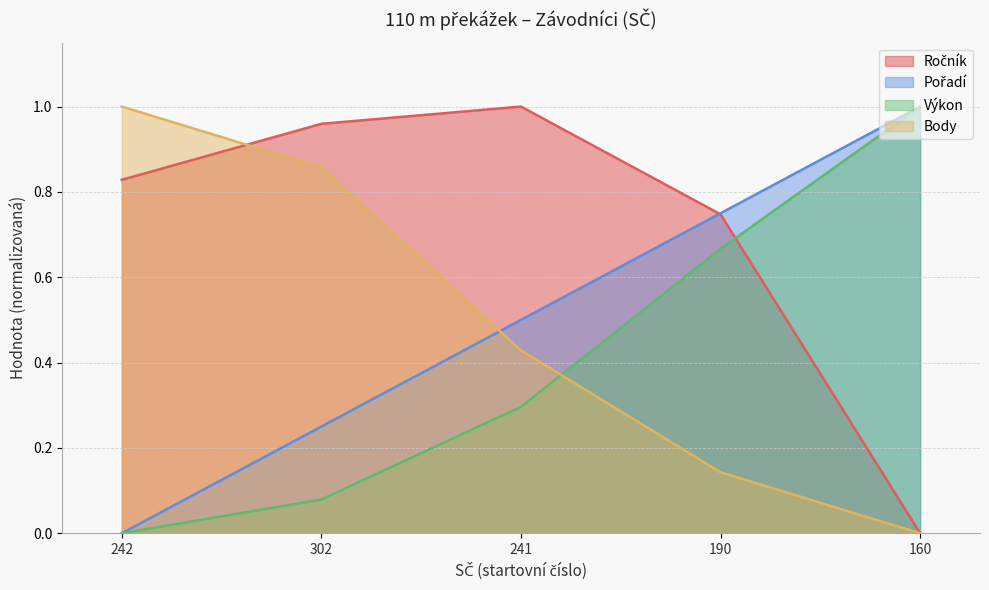

Which has a higher value, 190 or 302?

302